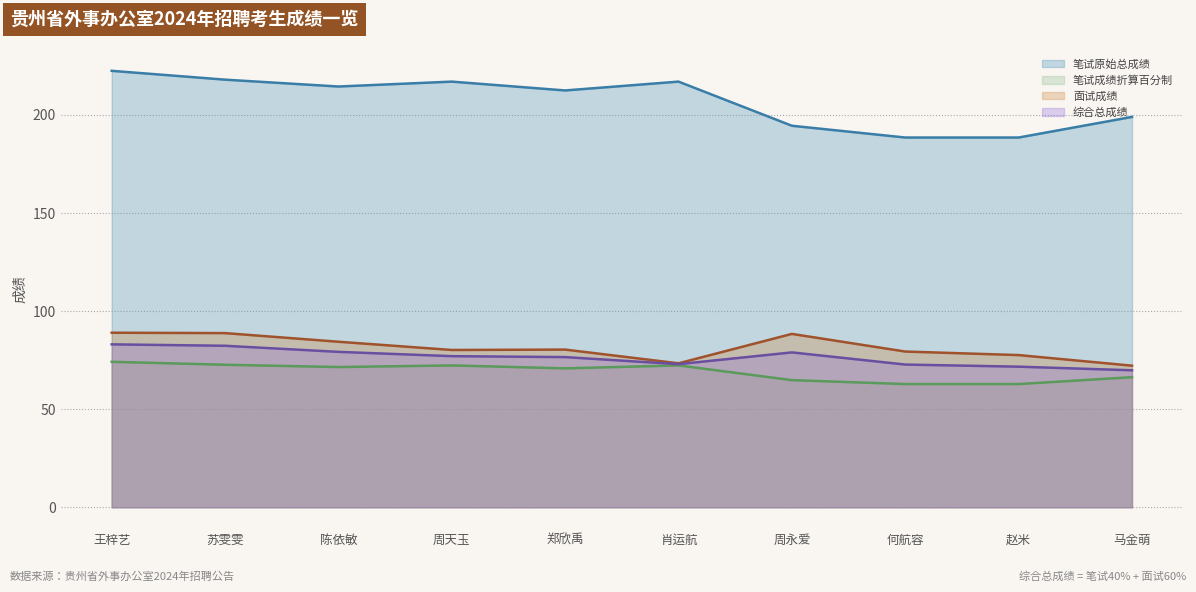

In 综合总成绩, how many points are higher than both neighbors (excluding endpoints)?

1